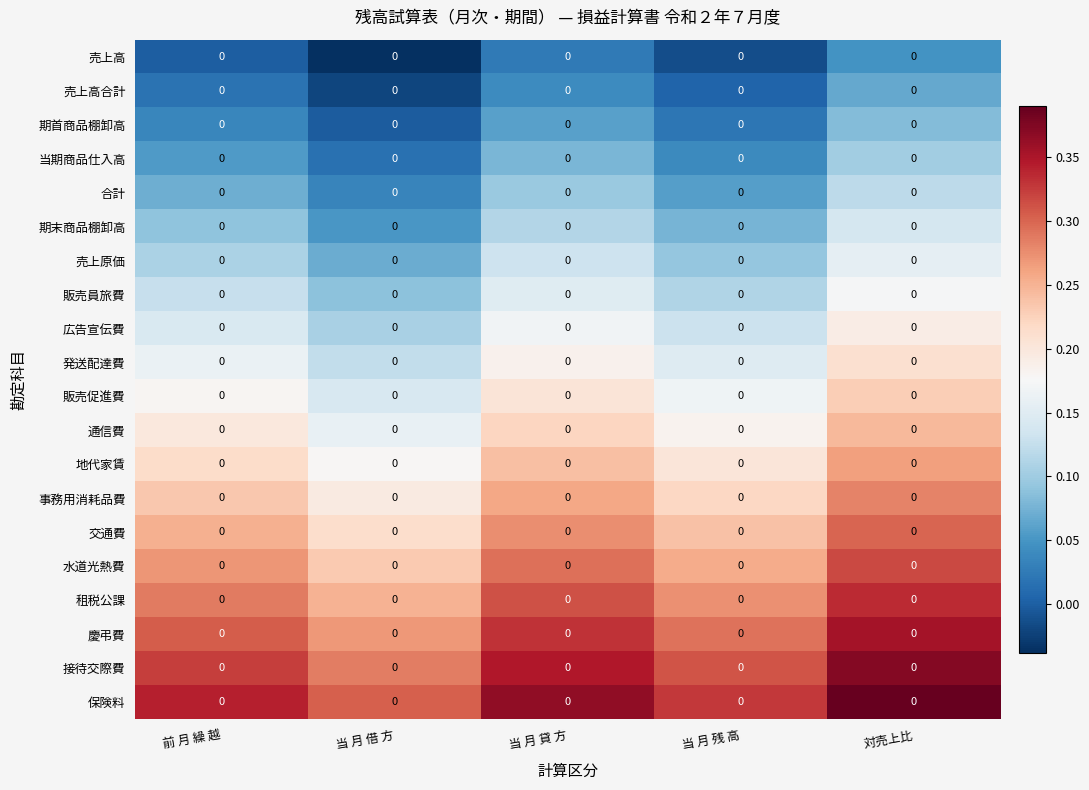

What is the difference between the 通信費 values at 当 月 貸 方 and 当 月 借 方?

0.1